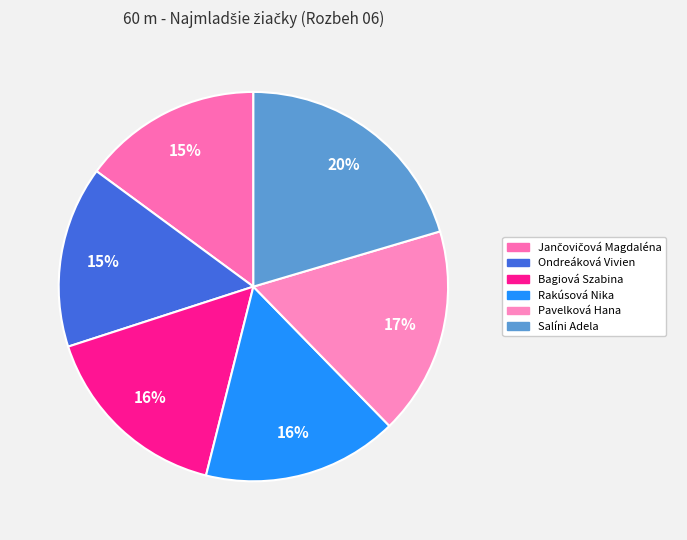

What is the ratio of the value at Salíni Adela to the value at Rakúsová Nika?

1.3